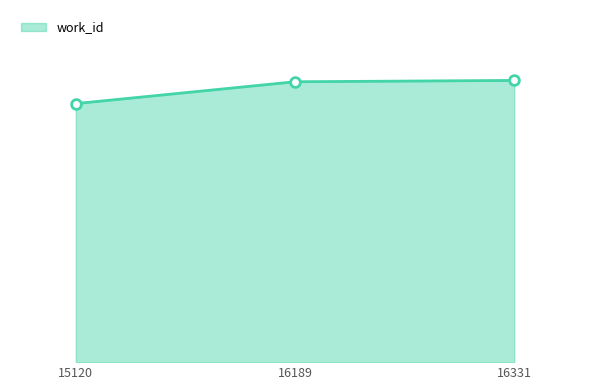

Reading right to left, list all the values displayed in this chart.

6165	6136	5658